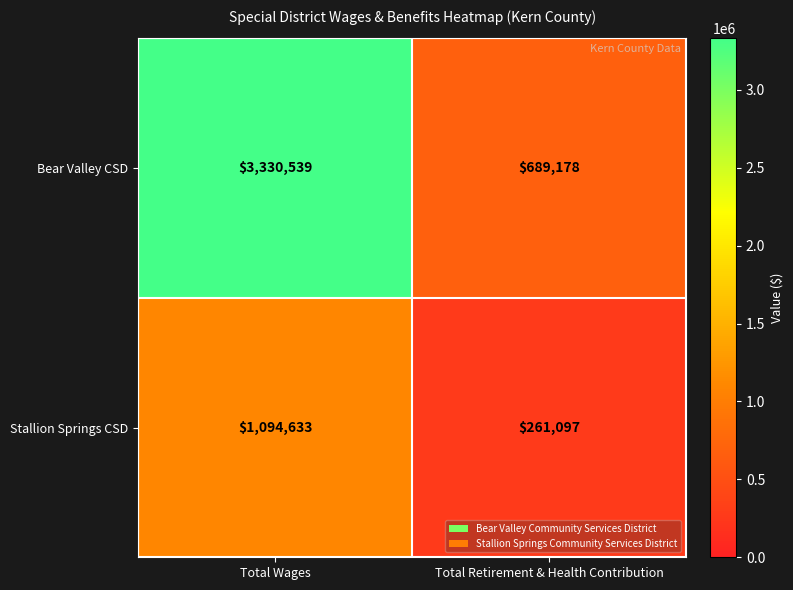

Rank the series by their maximum value, from lowest to highest.

Stallion Springs CSD, Bear Valley CSD